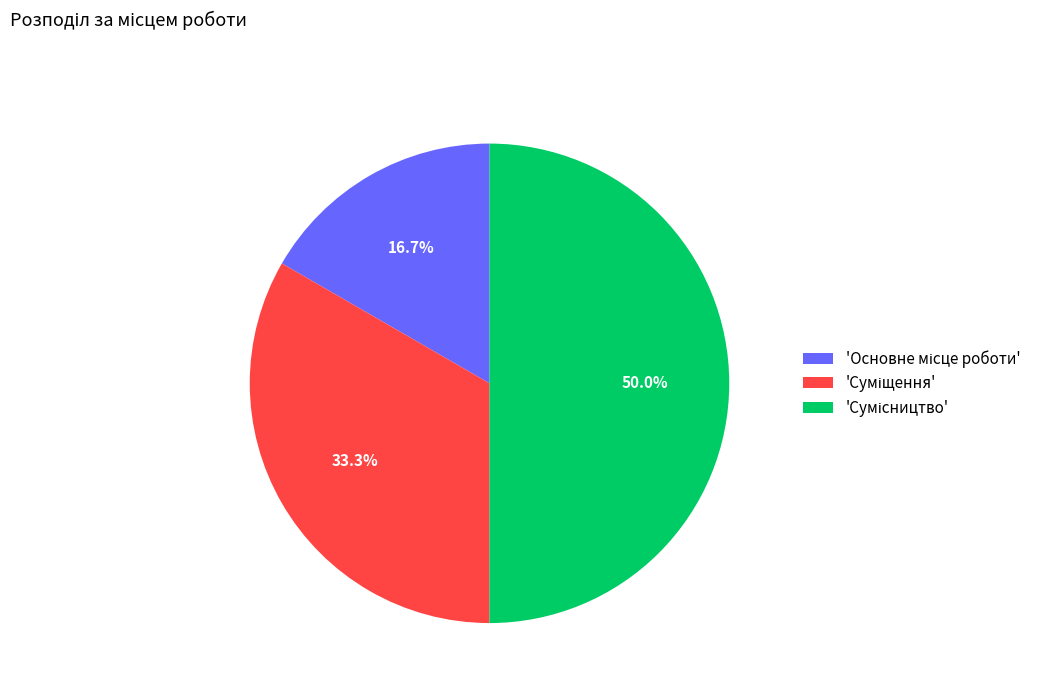

Which category has the smallest portion of the pie?

Основне місце роботи